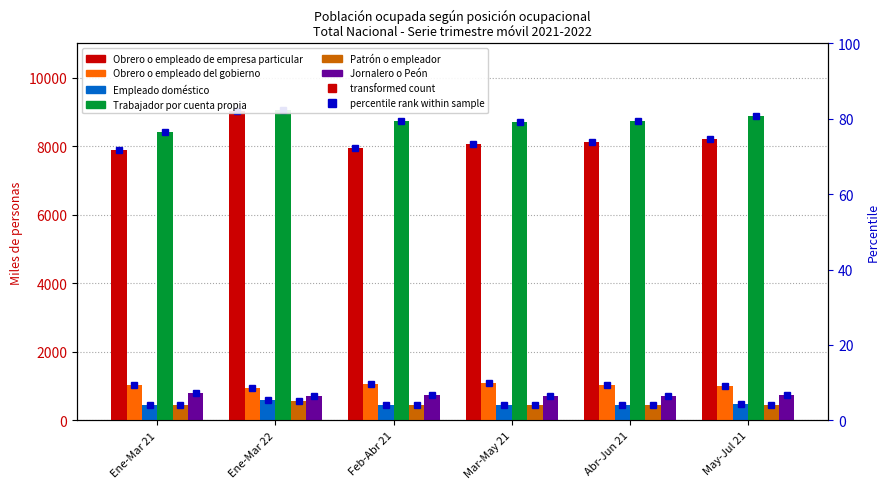

What is the difference between the Obrero o empleado de empresa particular values at May-Jul 21 and Abr-Jun 21?

74.8